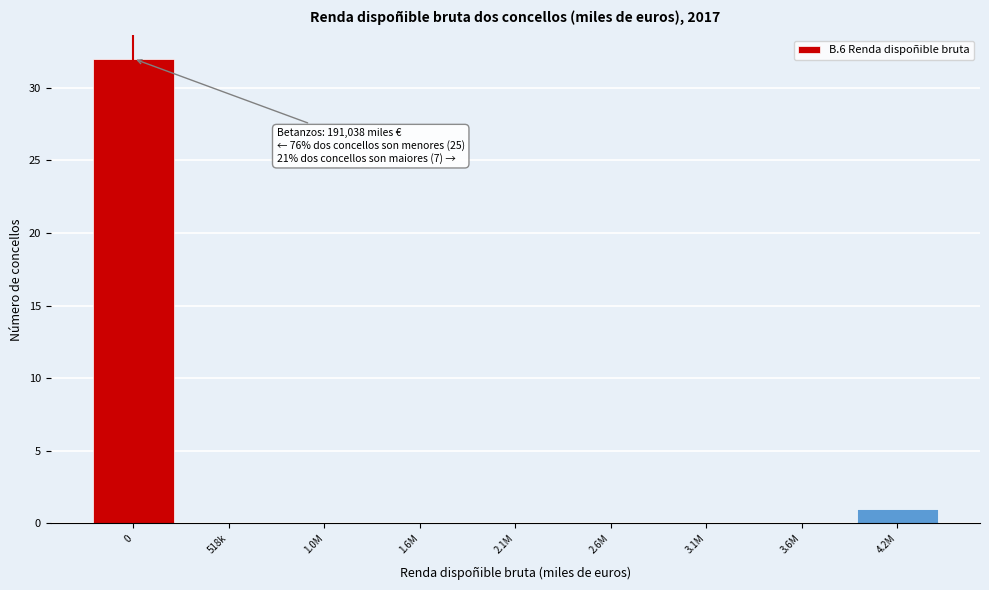

Reading left to right, list all the values displayed in this chart.

0=32	518k=0	1.0M=0	1.6M=0	2.1M=0	2.6M=0	3.1M=0	3.6M=0	4.2M=1